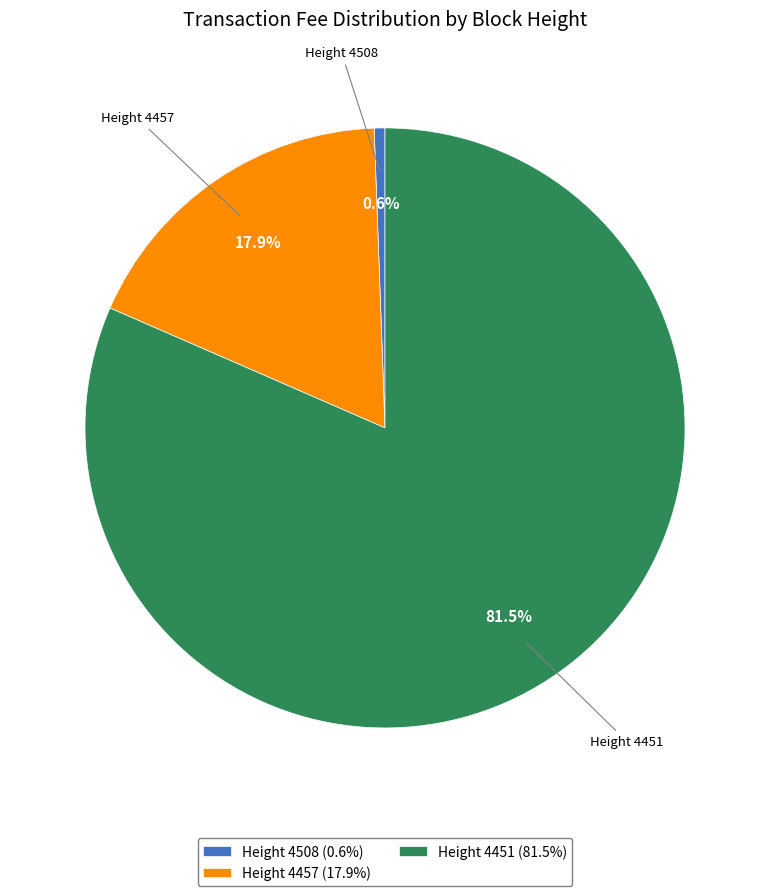

Which category has the biggest portion of the pie?

Height 4451 (81.5%)